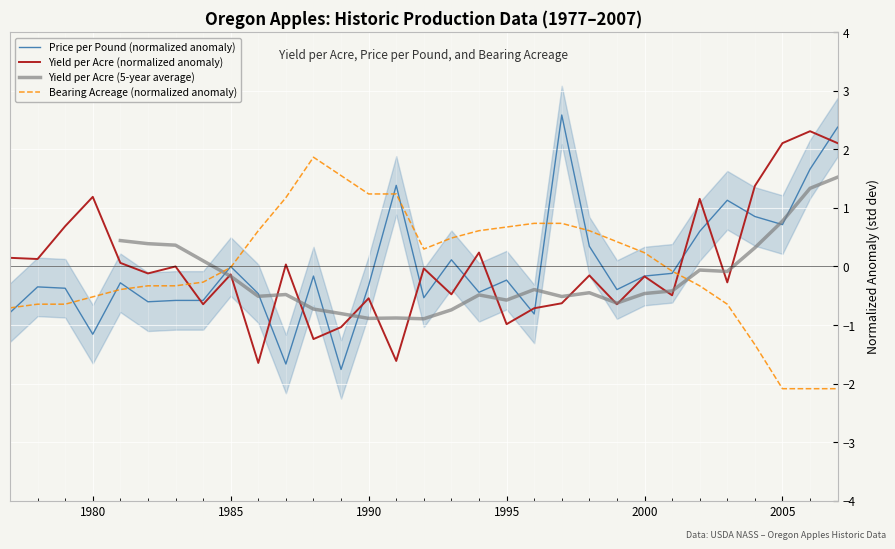

True or false: Bearing Acreage (normalized anomaly) has a value of 1.2 at 1995.

False